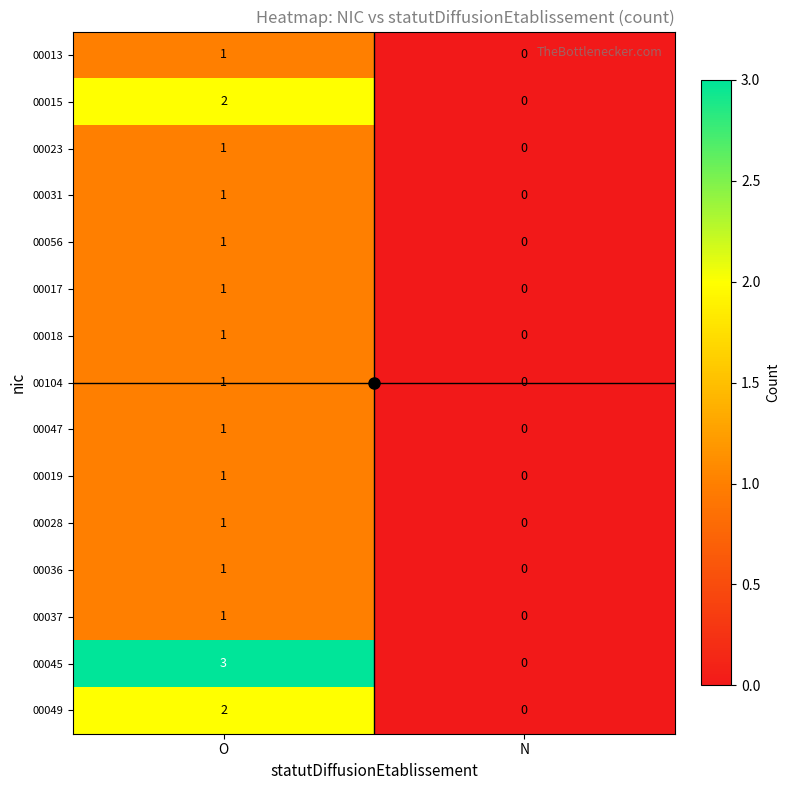

True or false: 00045 has a value of -2 at N.

False